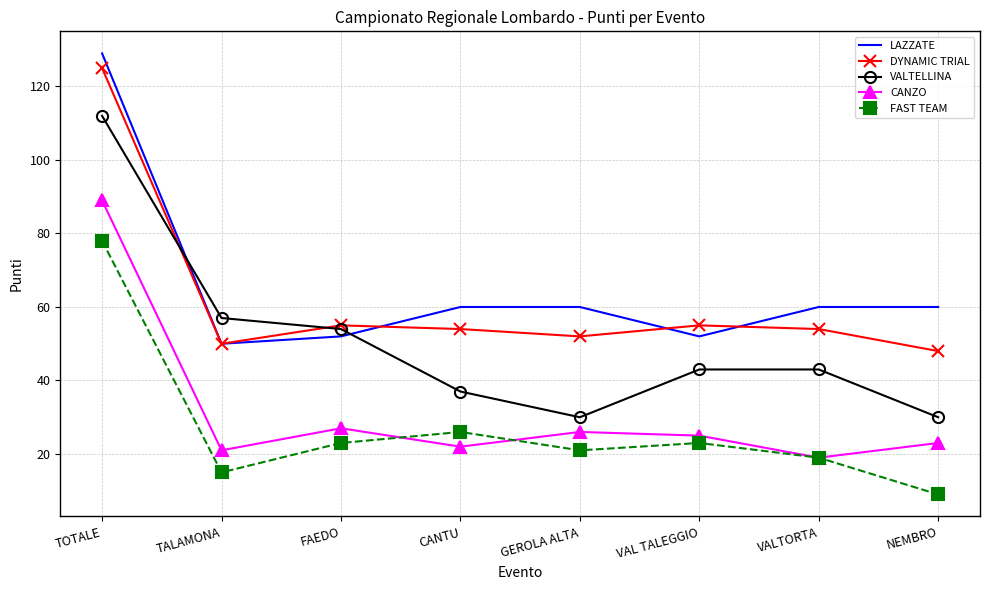

Where is the first local maximum for CANZO?

FAEDO